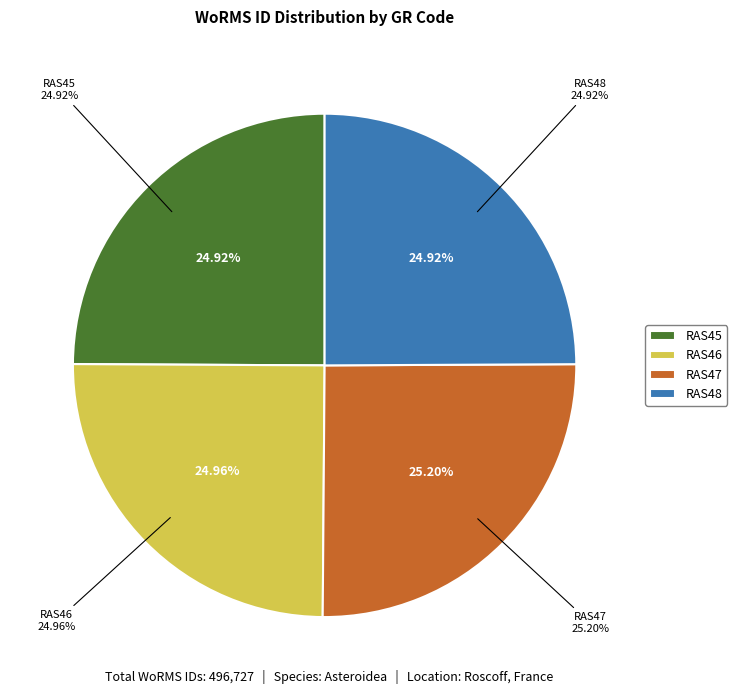

Does any single category account for the majority?

No